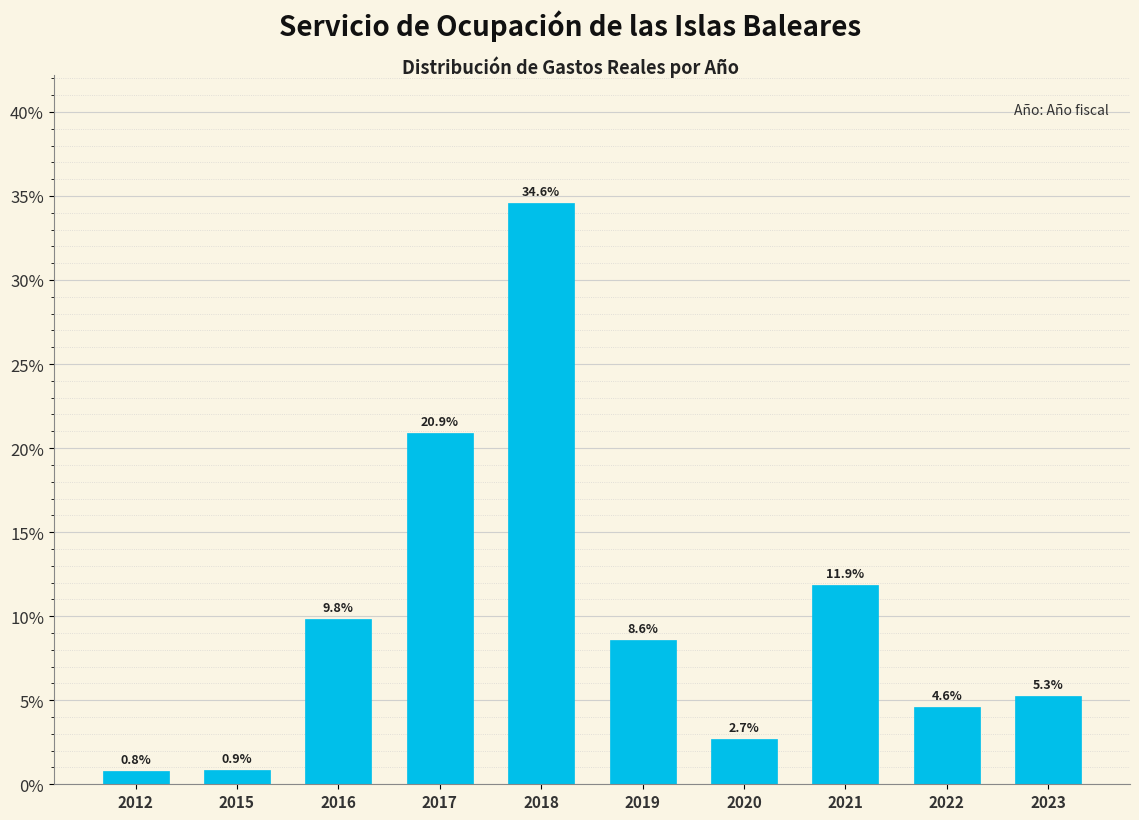

Reading left to right, transcribe all the data shown in this chart.

0.8	0.9	9.8	20.9	34.6	8.6	2.7	11.9	4.6	5.3